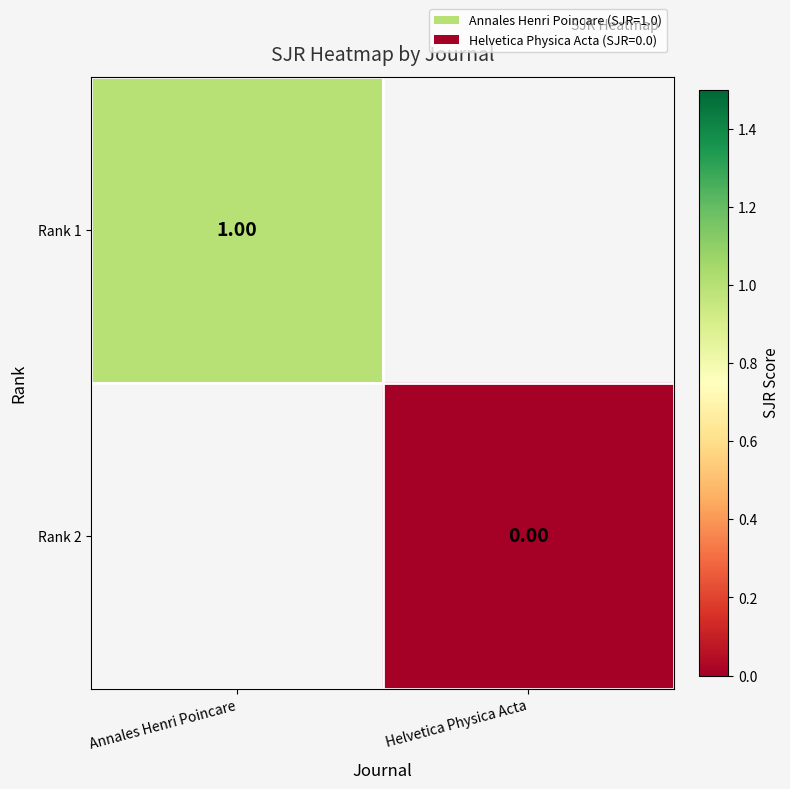

Rank the series by their average value, from highest to lowest.

Rank 1, Rank 2